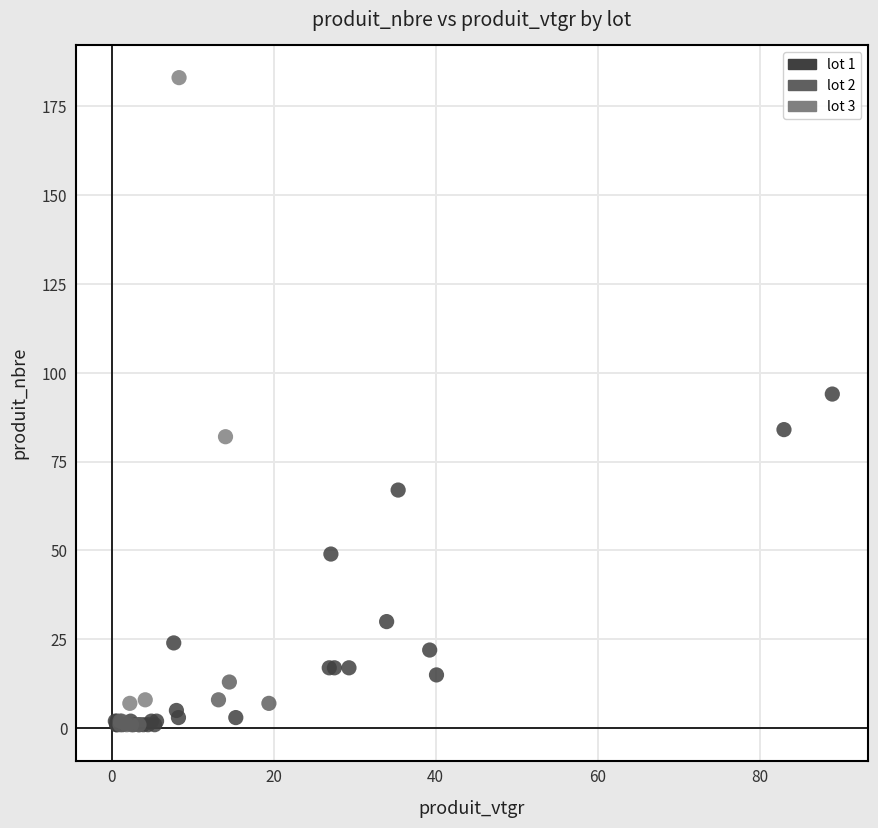

Which series contains the highest Y value?

lot 3